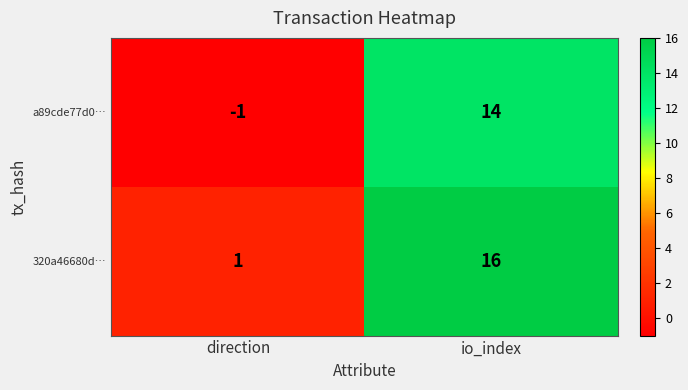

The value of a89cde77d0… at direction is -1. True or false?

True